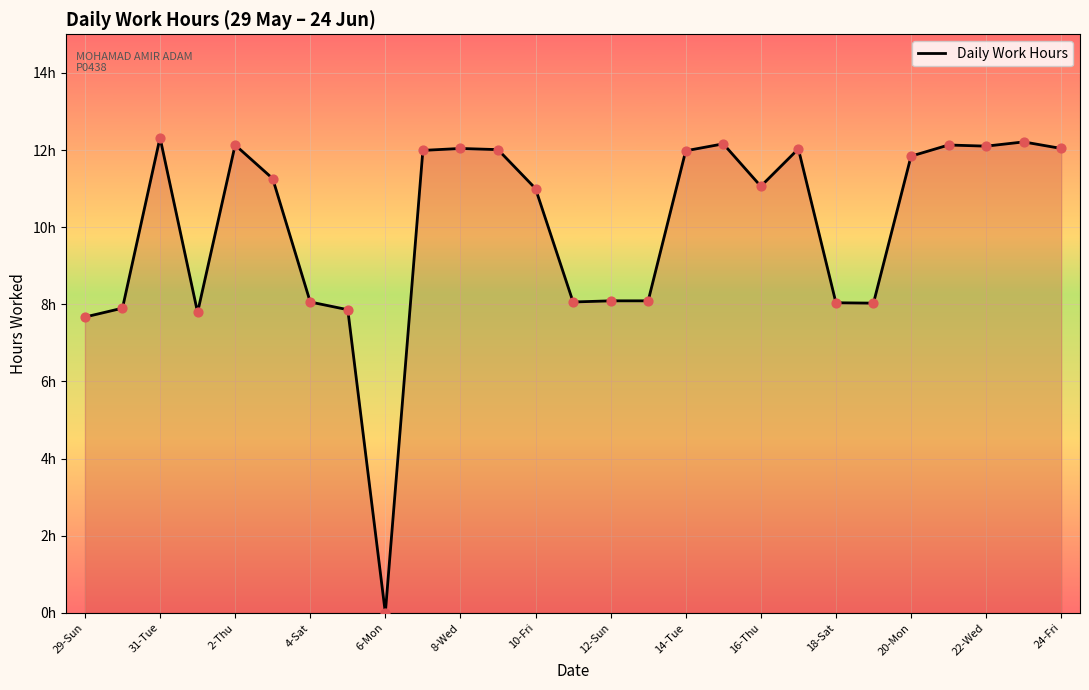

Does the chart have visible grid lines?

Yes